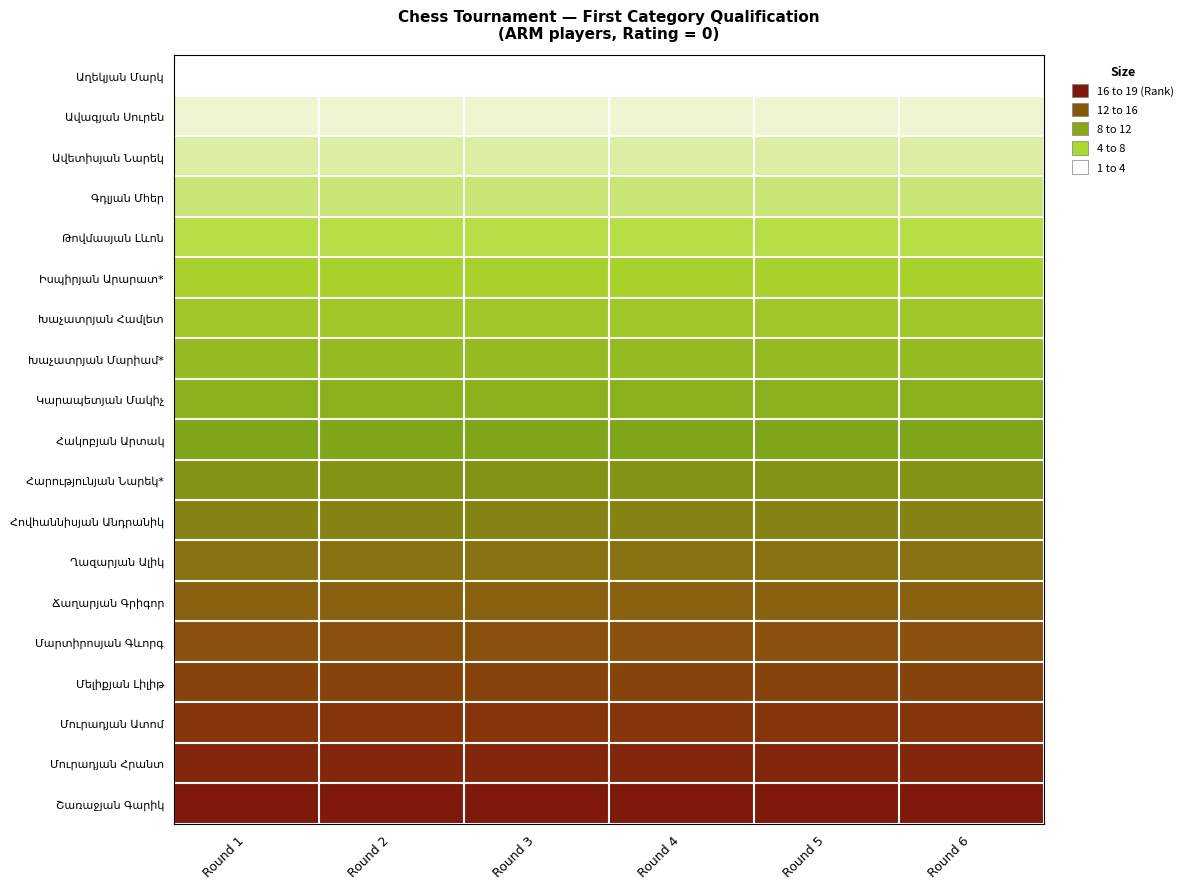

At how many categories does at least one series exceed 1?

6